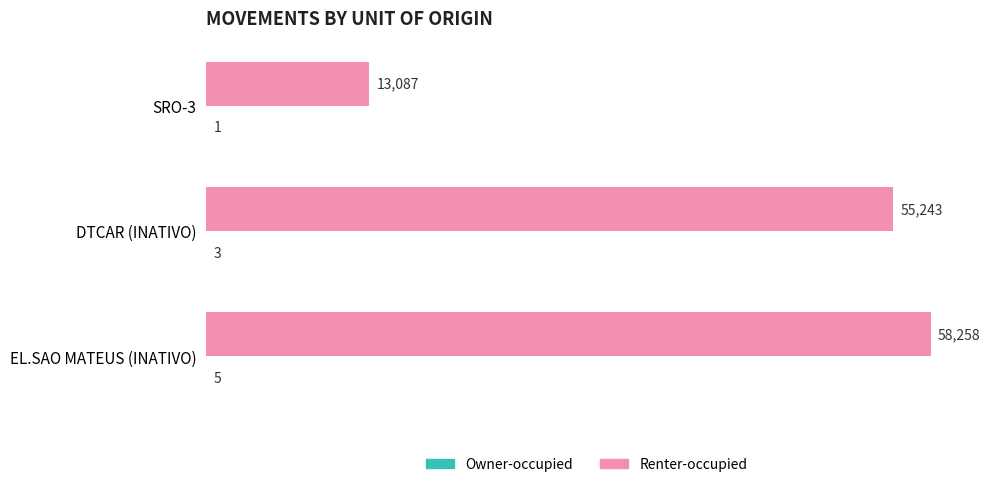

Which series has the largest total across all categories?

Renter-occupied